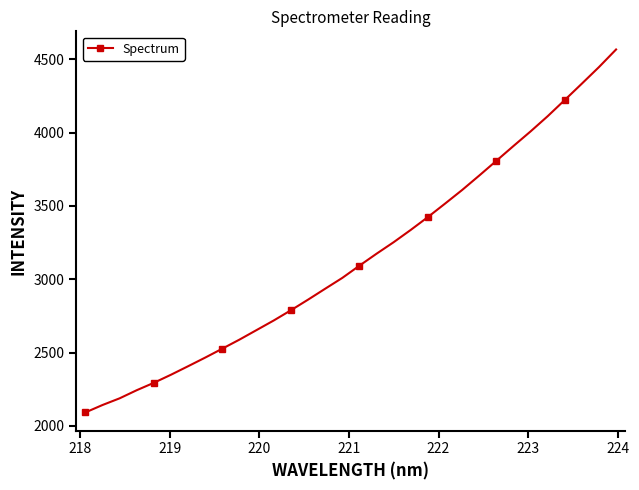

What is the value of the 1st point from the left?

2091.2